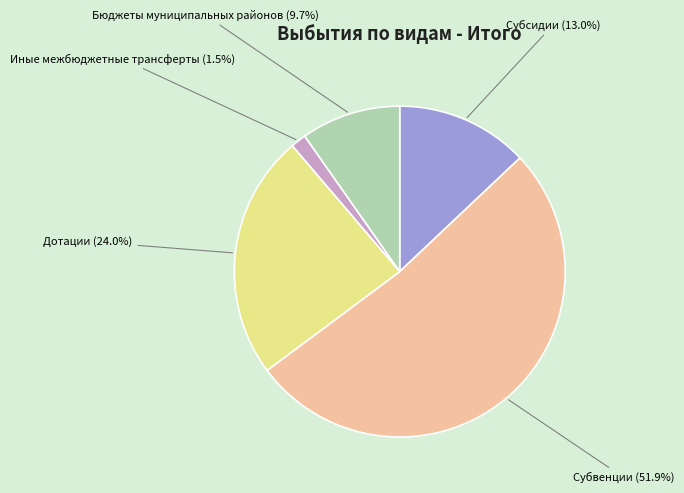

Which has a higher value, Бюджеты муниципальных районов or Дотации?

Дотации